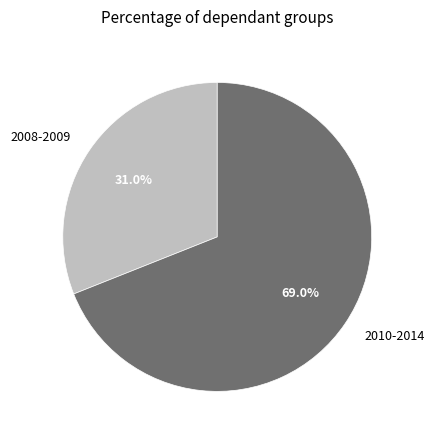

Which slice is the smallest?

2008-2009